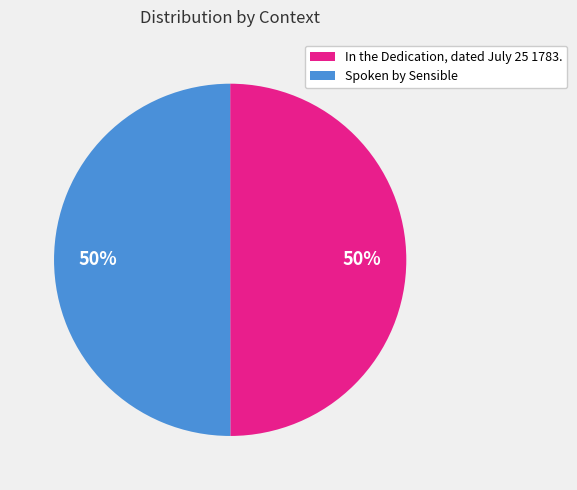

To the nearest percent, what percentage of the pie is In the Dedication, dated July 25 1783.?

50%